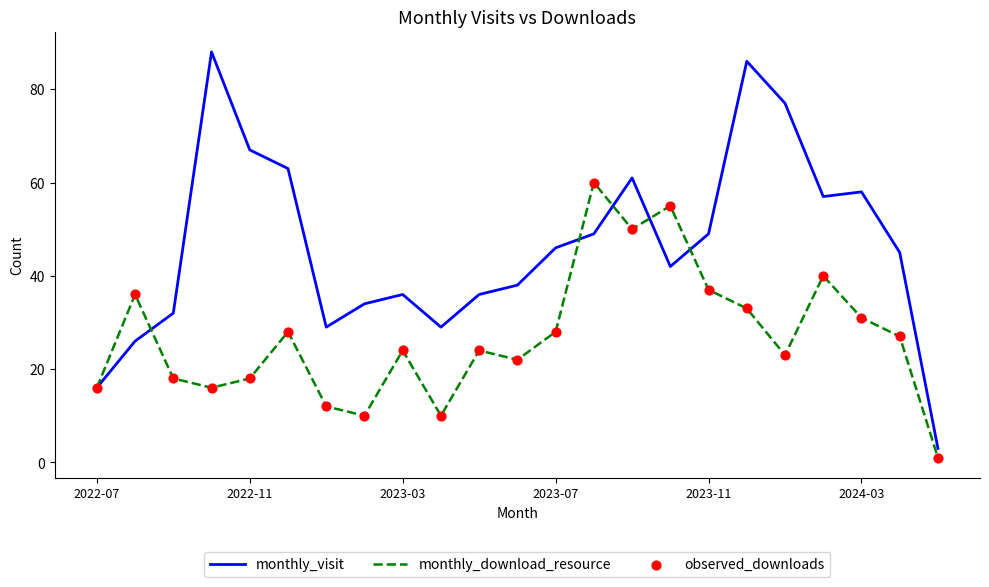

Which series has the widest spread of values?

monthly_visit